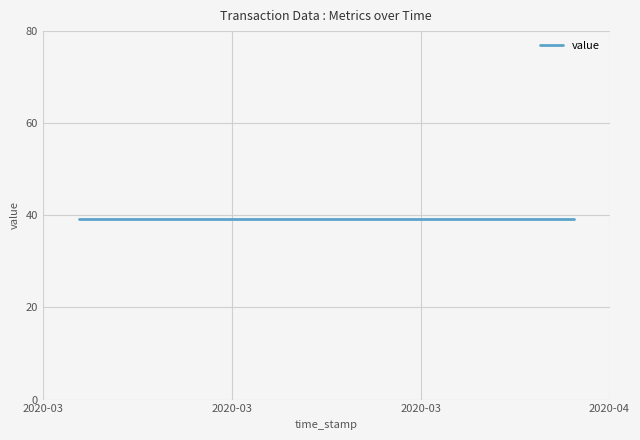

Reading right to left, extract all data points from this chart.

time_stamp: 1586034355.0	1584559996.0	1584160875.0	1583271006.0
io_index: 9.0	11.0	3.0	3.0
valid_mainchain: 1.0	1.0	1.0	1.0
value: 39.1	39.1	39.1	39.1